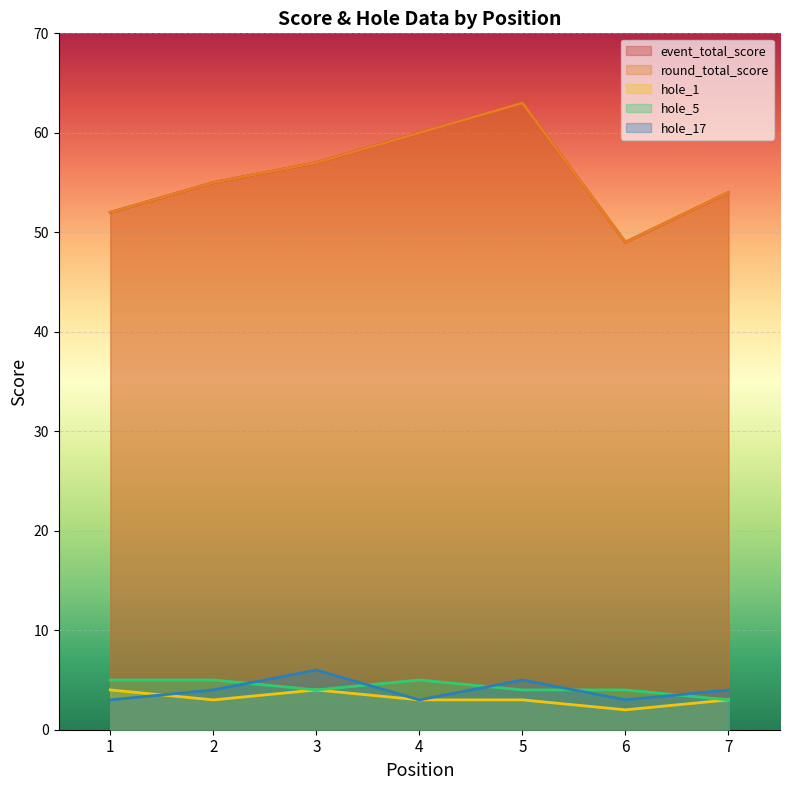

What is the average value of the hole_5 series?

4